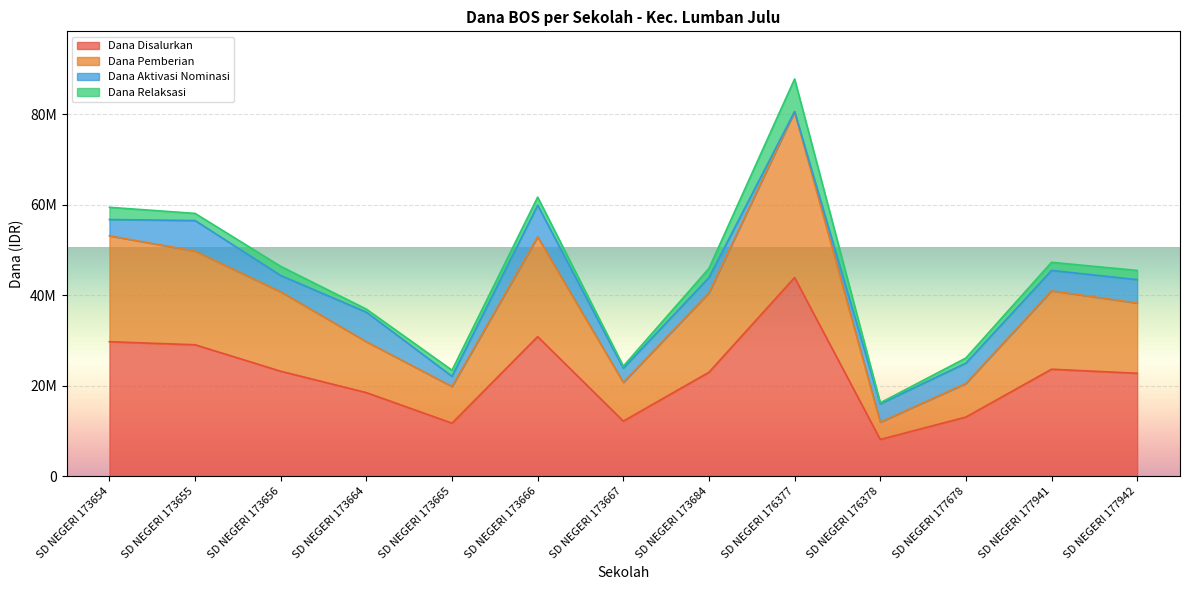

What is the sum of all Dana Pemberian values?

499275000